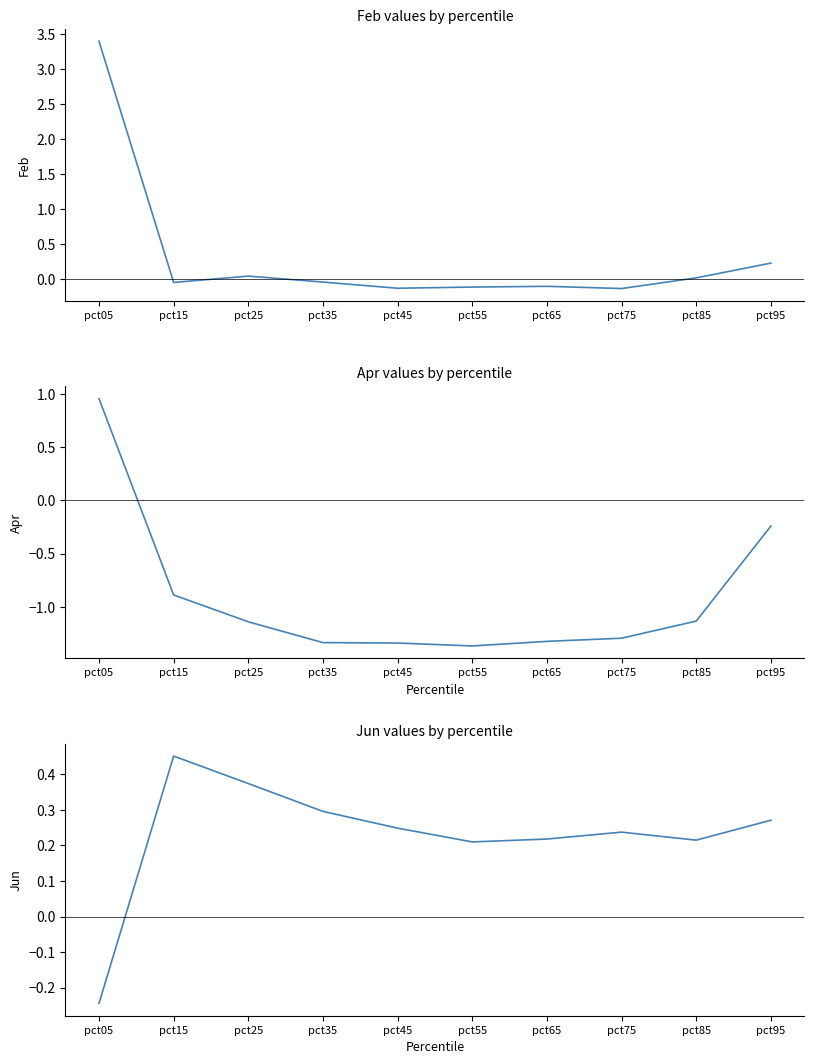

Reading left to right, list all the values displayed in this chart.

Feb: pct05=3.4	pct15=-0.1	pct25=0.0	pct35=-0.0	pct45=-0.1	pct55=-0.1	pct65=-0.1	pct75=-0.1	pct85=0.0	pct95=0.2
Apr: pct05=1.0	pct15=-0.9	pct25=-1.1	pct35=-1.3	pct45=-1.3	pct55=-1.4	pct65=-1.3	pct75=-1.3	pct85=-1.1	pct95=-0.2
Jun: pct05=-0.2	pct15=0.5	pct25=0.4	pct35=0.3	pct45=0.2	pct55=0.2	pct65=0.2	pct75=0.2	pct85=0.2	pct95=0.3